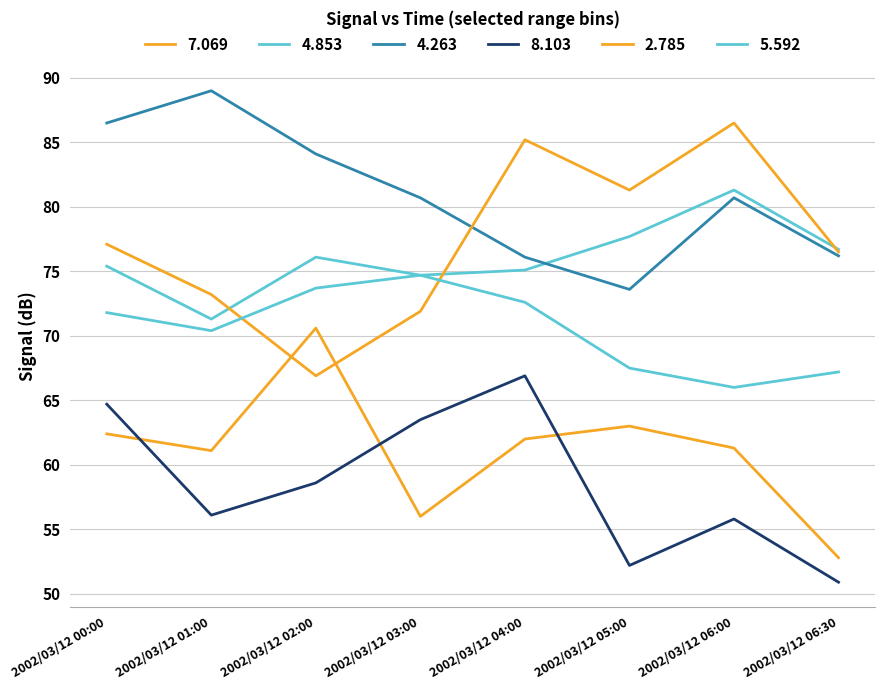

Rank the categories by 5.592 value from lowest to highest.

2002/03/12 06:00, 2002/03/12 06:30, 2002/03/12 05:00, 2002/03/12 01:00, 2002/03/12 00:00, 2002/03/12 04:00, 2002/03/12 02:00, 2002/03/12 03:00